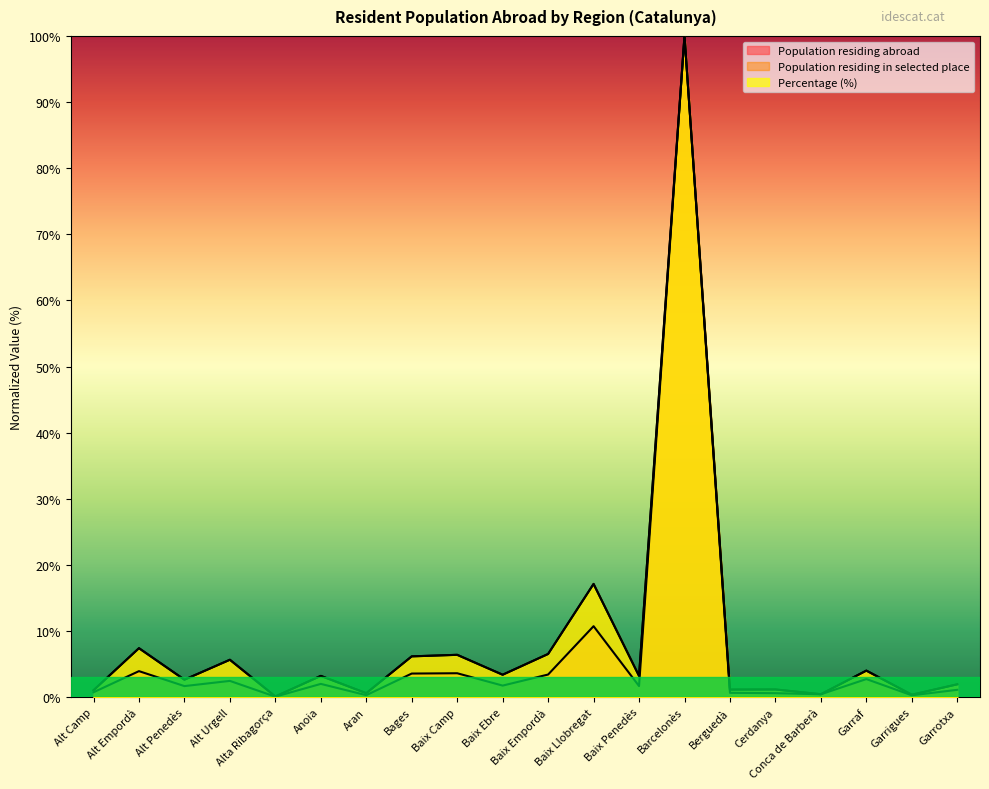

What are all the series names shown in the legend?

Population residing abroad, Population residing in selected place, Percentage (%)